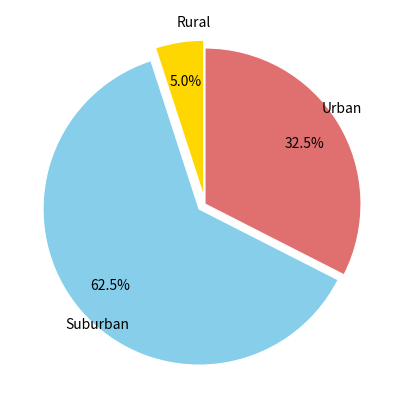

Is the sum of Urban and Suburban greater than half?

Yes